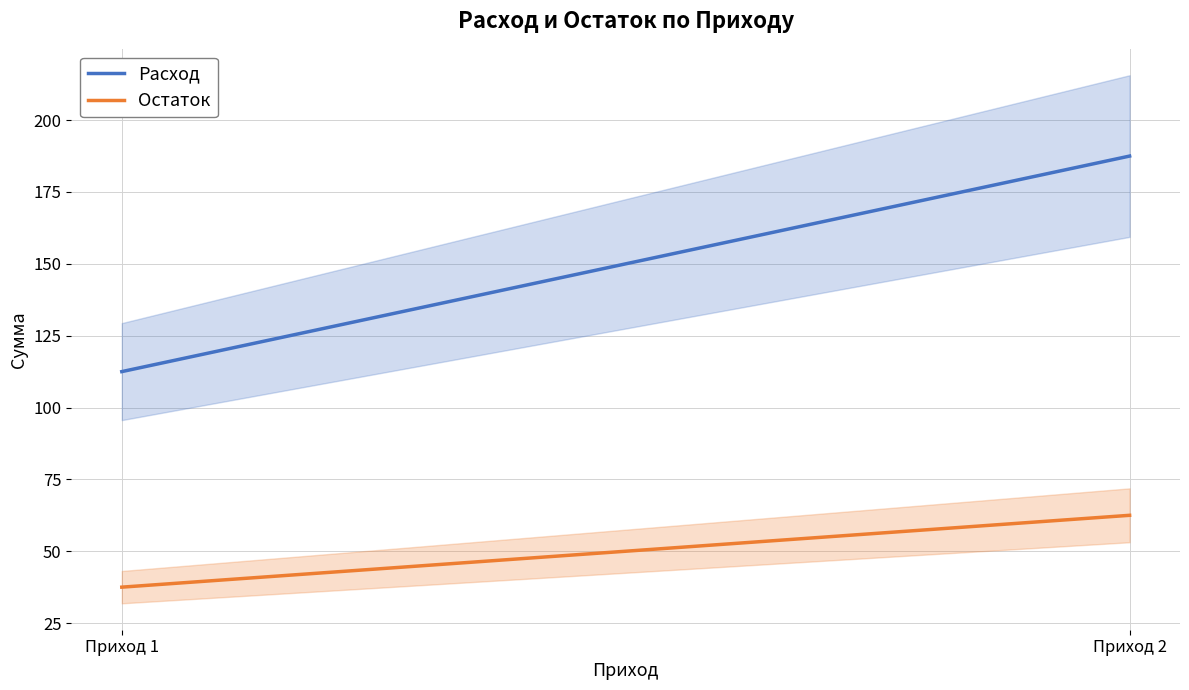

What is the highest value of the Расход series?

187.5